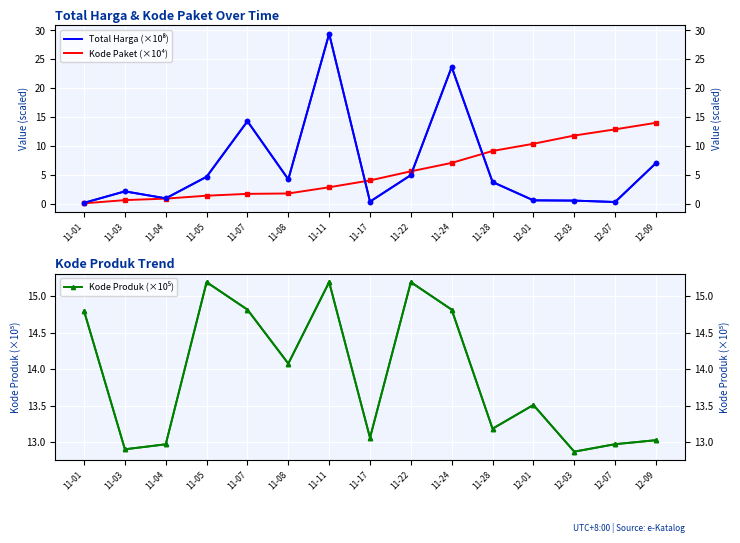

Rank the series by their maximum value, from lowest to highest.

Kode Paket (×10⁴), Kode Produk (×10⁵), Total Harga (×10⁸)